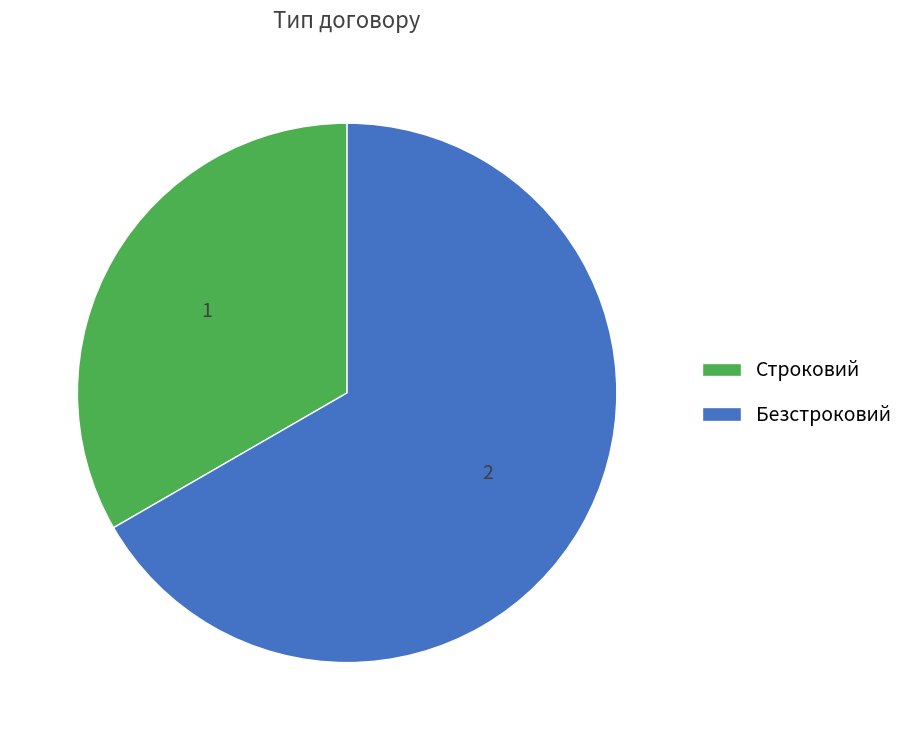

Is the sum of Строковий and Безстроковий greater than half?

Yes